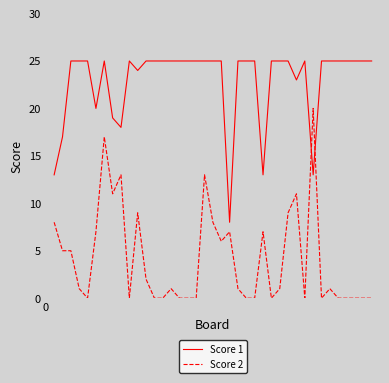

What is the average value of the Score 1 series?

23